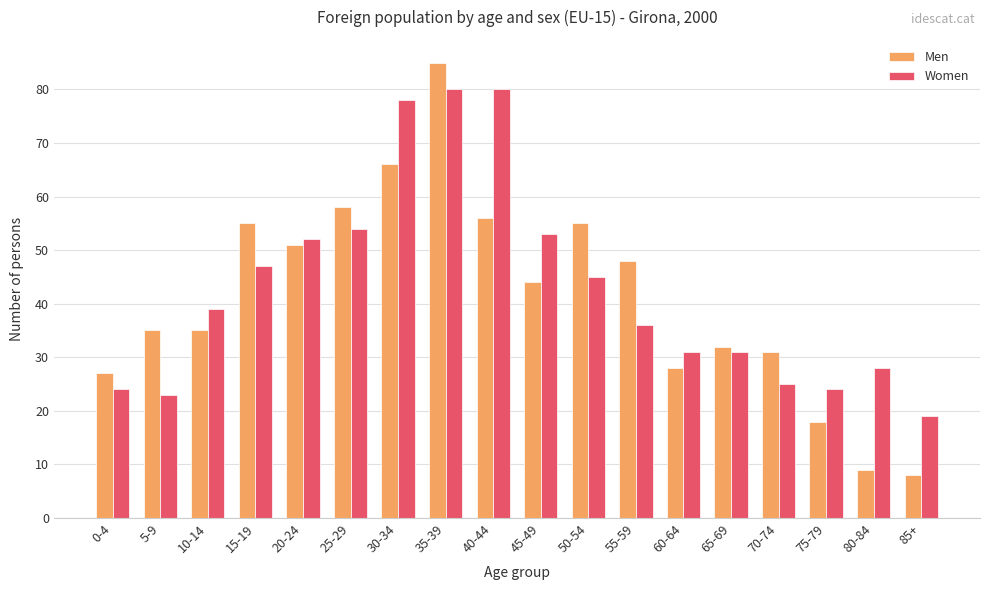

Reading left to right, what are all the values shown in this chart?

Men: 27	35	35	55	51	58	66	85	56	44	55	48	28	32	31	18	9	8
Women: 24	23	39	47	52	54	78	80	80	53	45	36	31	31	25	24	28	19